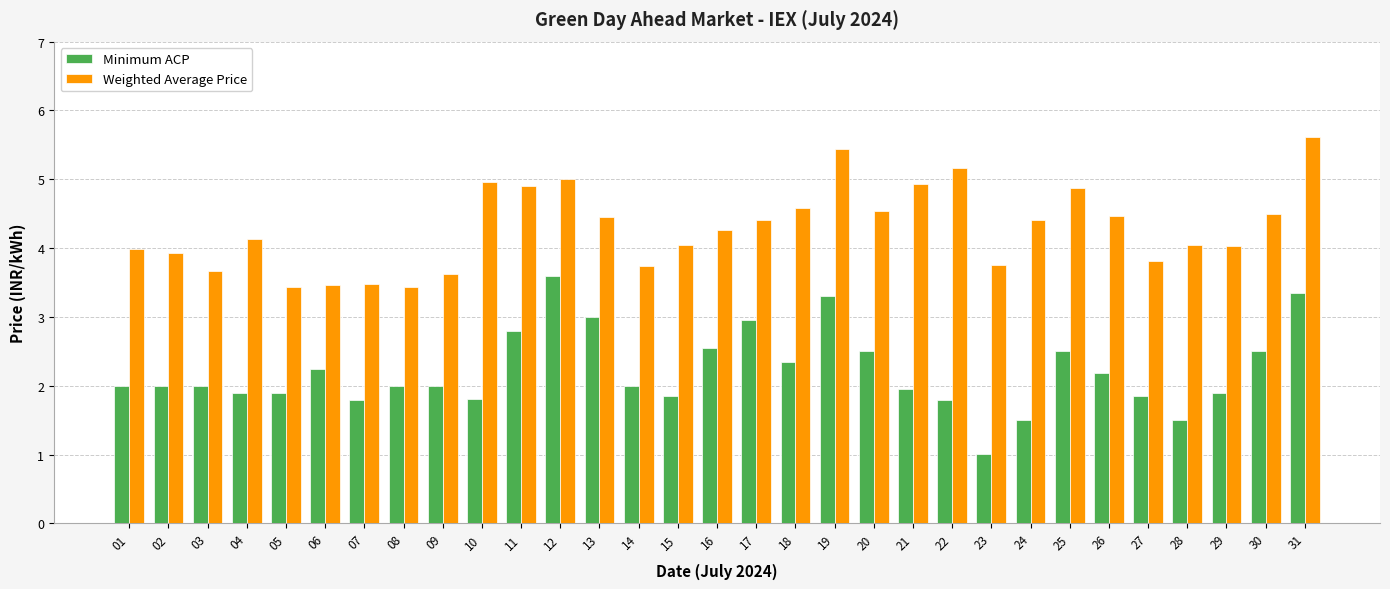

What is the minimum value for Minimum ACP?

1.0